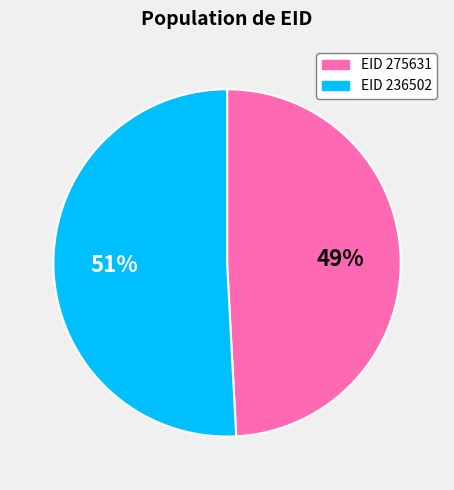

Does any single category account for the majority?

Yes